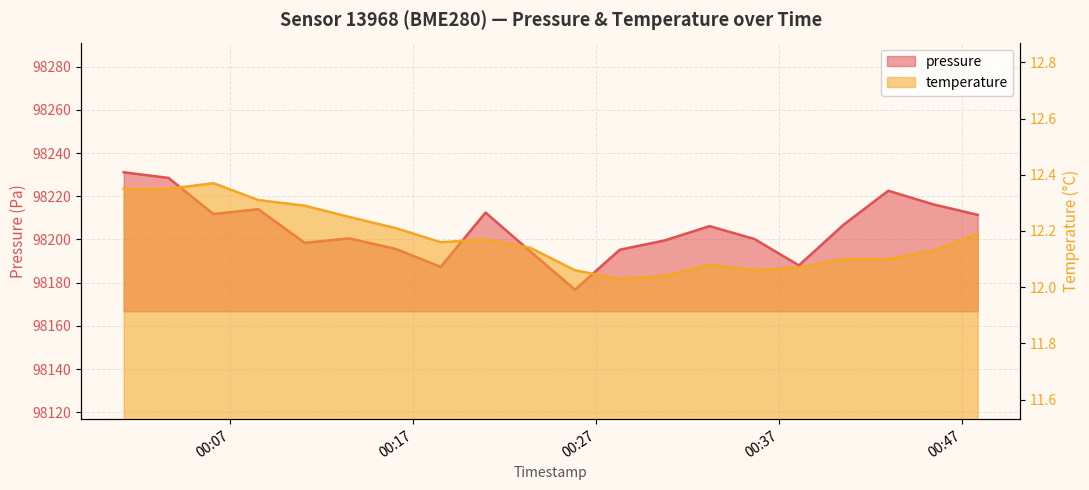

At which category is the sum across all series the highest?

2023-03-14T00:01:11